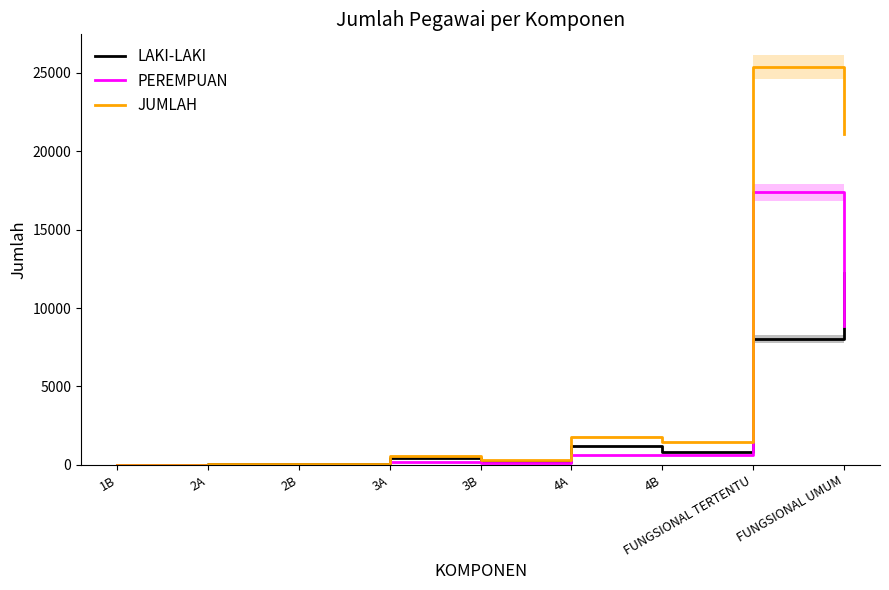

At which label does JUMLAH reach its peak?

FUNGSIONAL TERTENTU